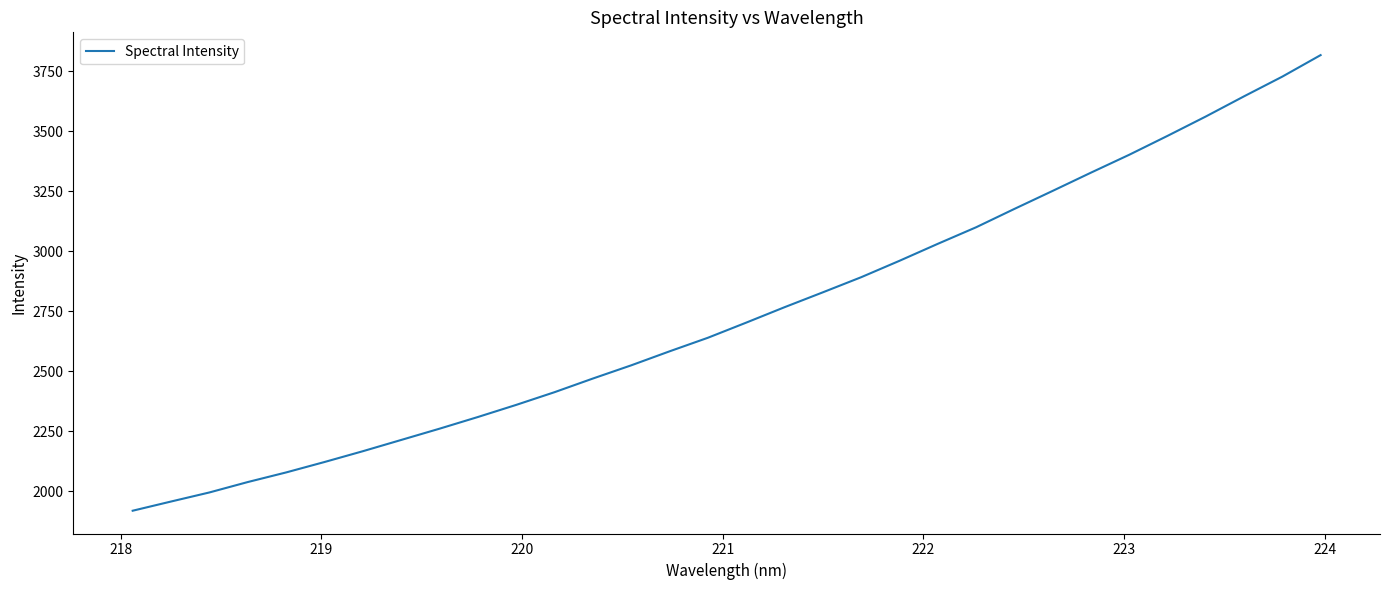

What is the greatest value displayed?

3818.0